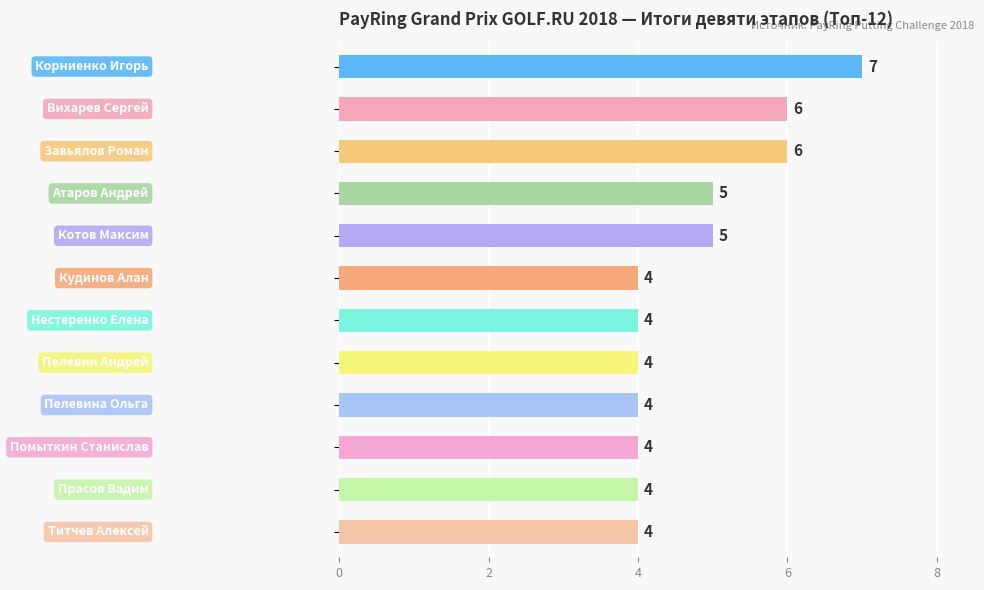

Reading top to bottom, what are all the values shown in this chart?

7	6	6	5	5	4	4	4	4	4	4	4